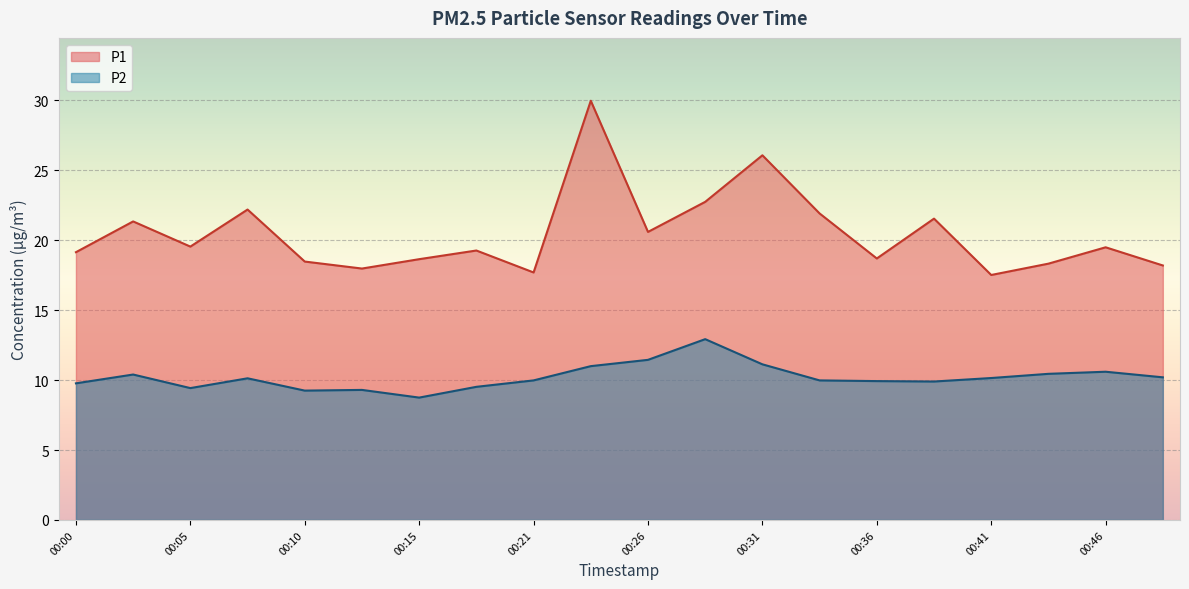

How many interior local peaks does the P2 series have?

5